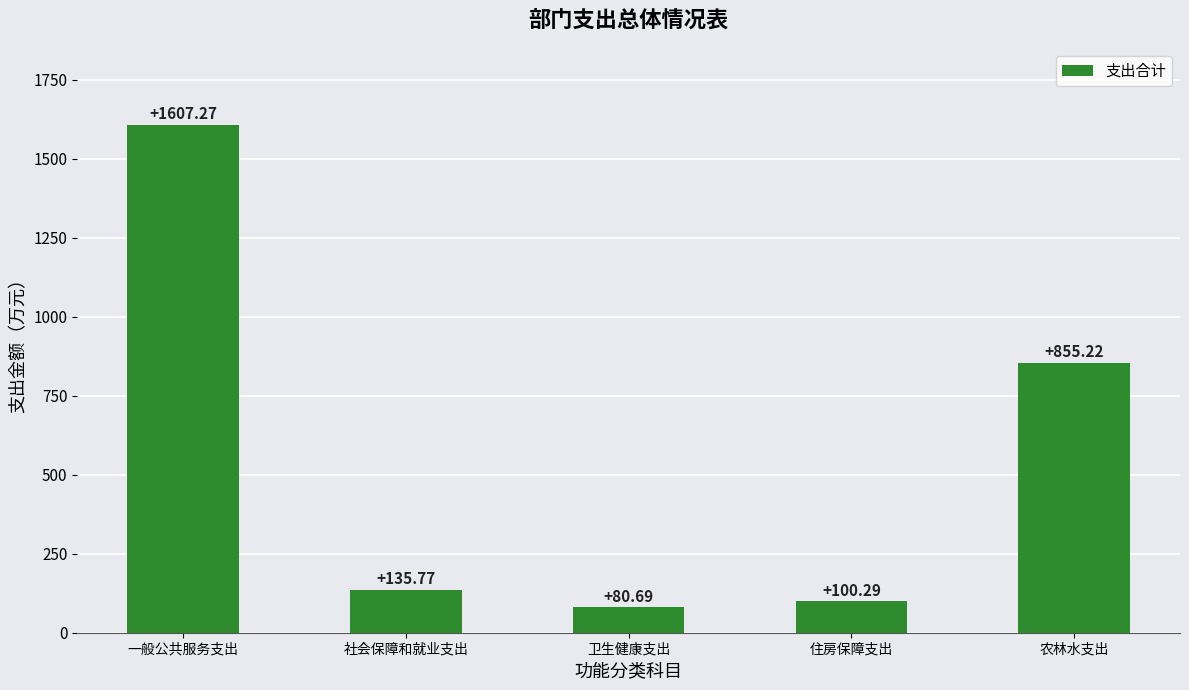

Reading left to right, what are all the values shown in this chart?

1607.3	135.8	80.7	100.3	855.2